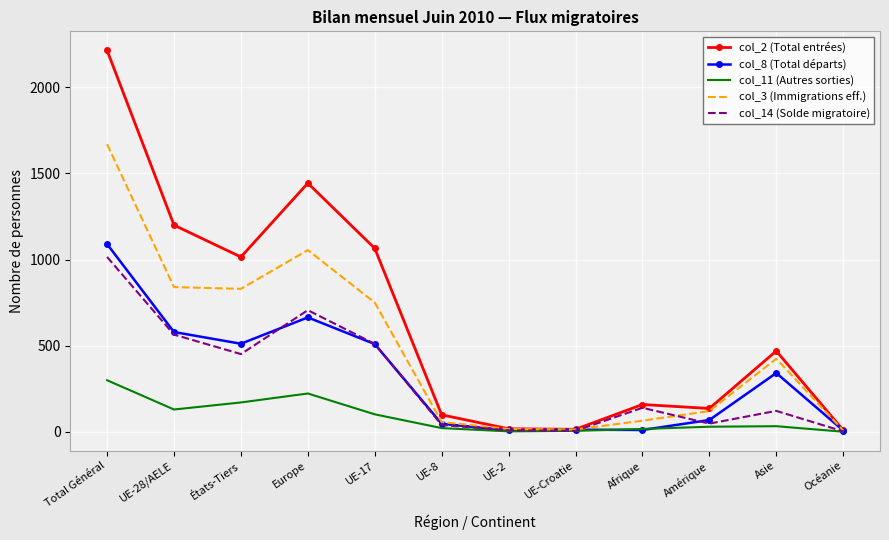

Which series has the widest spread of values?

col_2 (Total entrées)